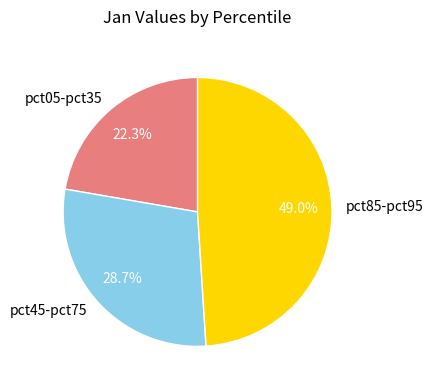

What is the largest slice in the pie chart?

pct85-pct95